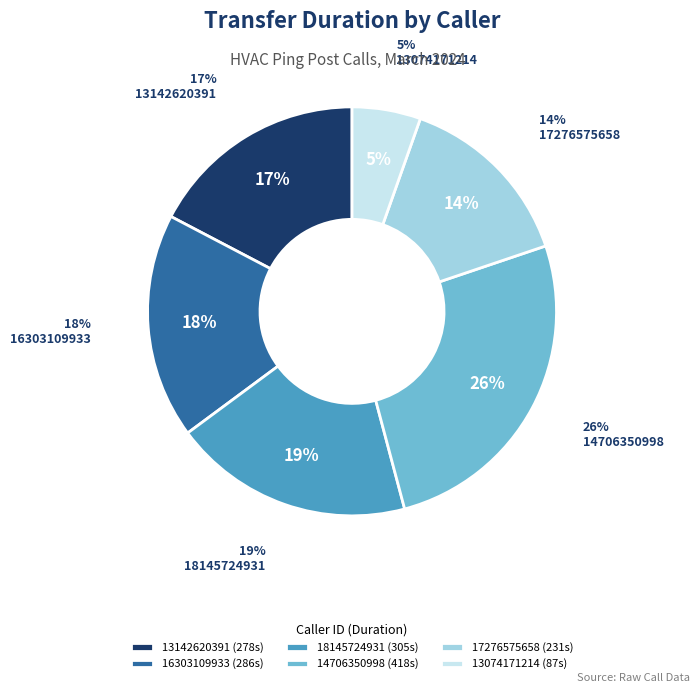

What percentage is NOT represented by 17276575658?

85.6%